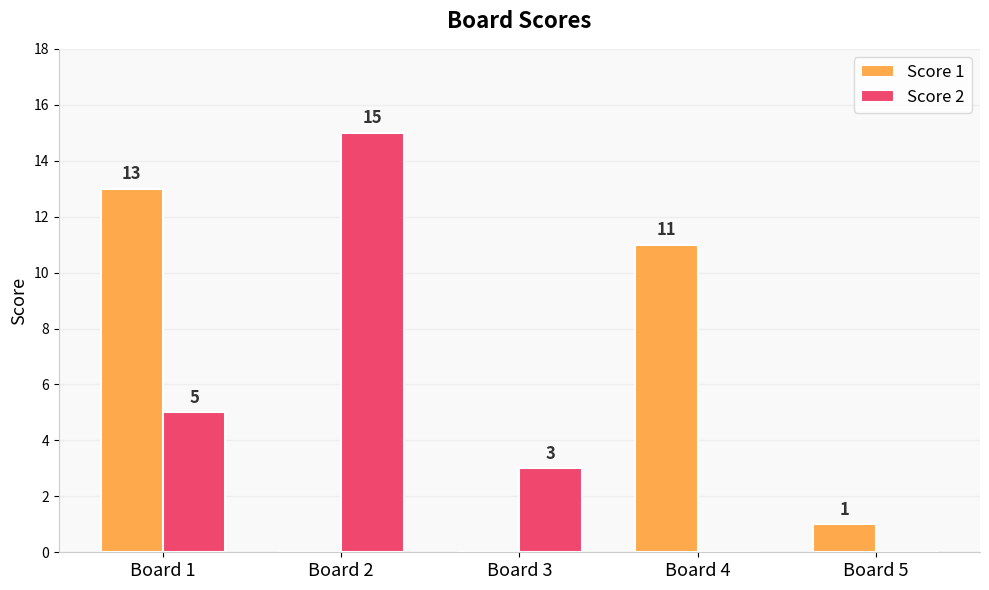

Reading left to right, transcribe all the data shown in this chart.

Score 1: Board 1=13	Board 2=0	Board 3=0	Board 4=11	Board 5=1
Score 2: Board 1=5	Board 2=15	Board 3=3	Board 4=0	Board 5=0